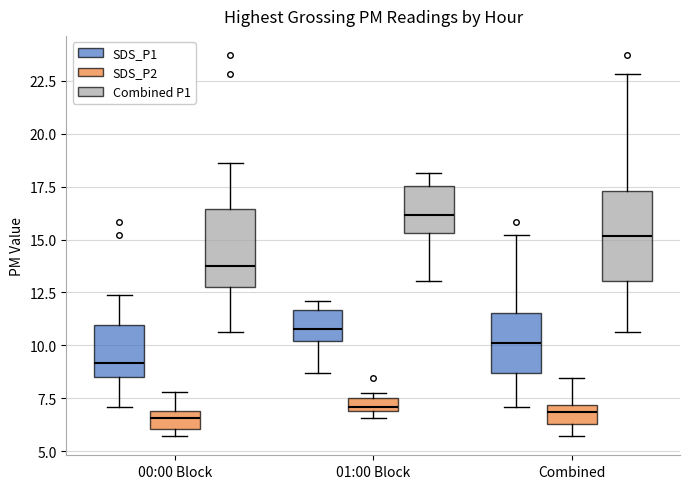

Reading right to left, extract all data points from this chart.

SDS_P1: 15.8	10.1	8.6	10.1	11.5	9.6	9.1	9.4	7.6	12.4	8.7	8.8	8.3	7.5	7.4	7.1	7.5	12.2	9.2	8.5
SDS_P2: 6.8	6.7	6.9	6.3	6.8	6.7	7.0	6.2	6.1	6.5	6.6	6.7	6.3	5.8	5.7	6.0	6.0	5.8	6.0	5.8